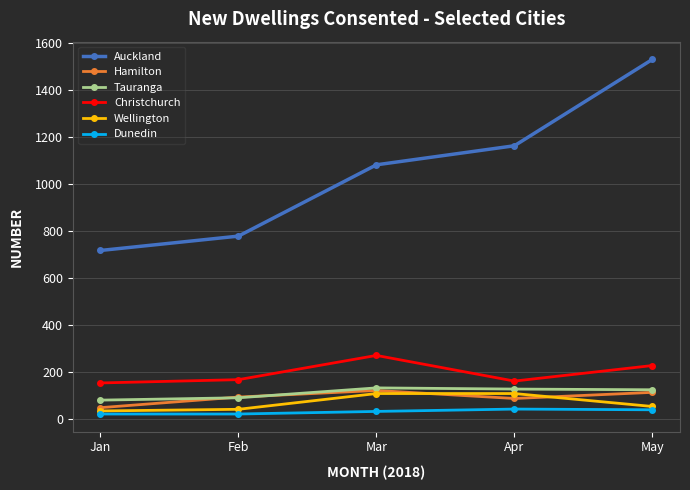

What is the difference between the highest and lowest values at Apr?

1119